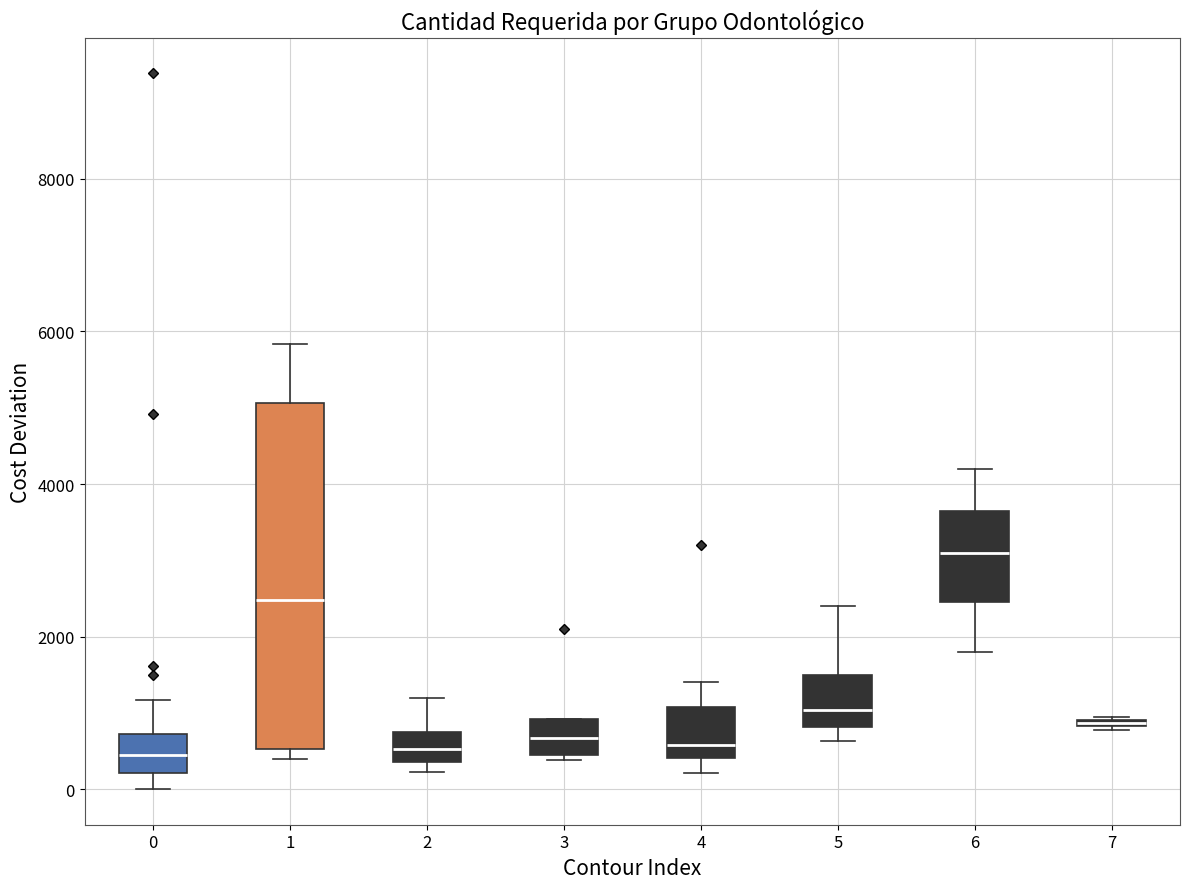

Where is the upper edge of the box at x = 0 on the y-axis? The values are not printed on the chart, so give them approximately, as read against the axis.

800